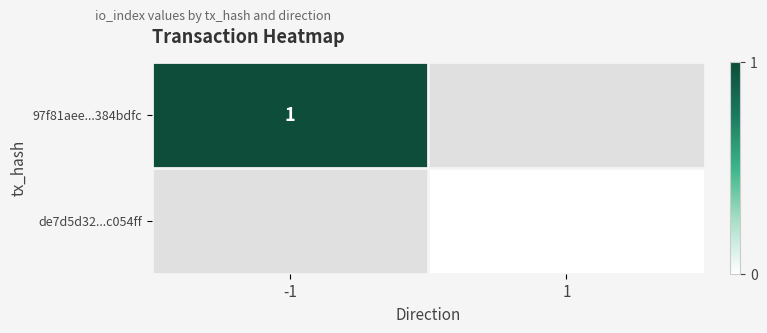

Which category has the lowest value across all series?

1